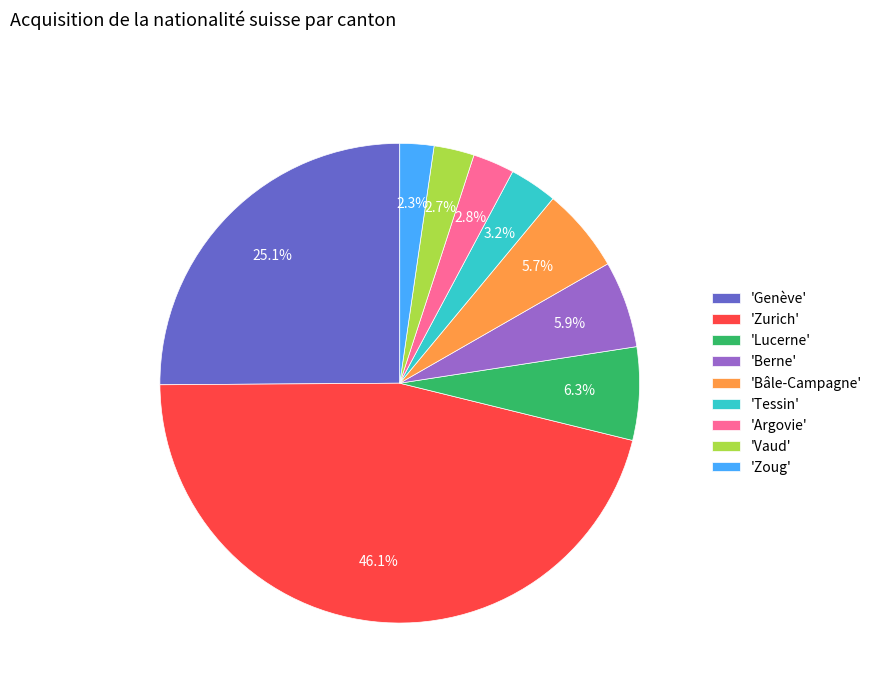

Which category has the biggest portion of the pie?

'Zurich'